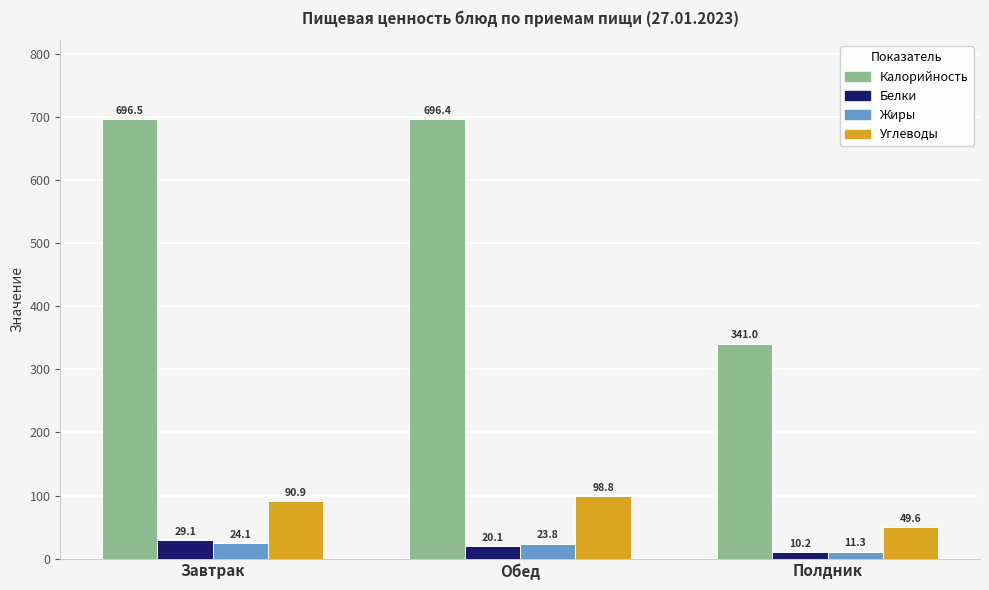

Rank the series by their maximum value, from highest to lowest.

Калорийность, Углеводы, Белки, Жиры